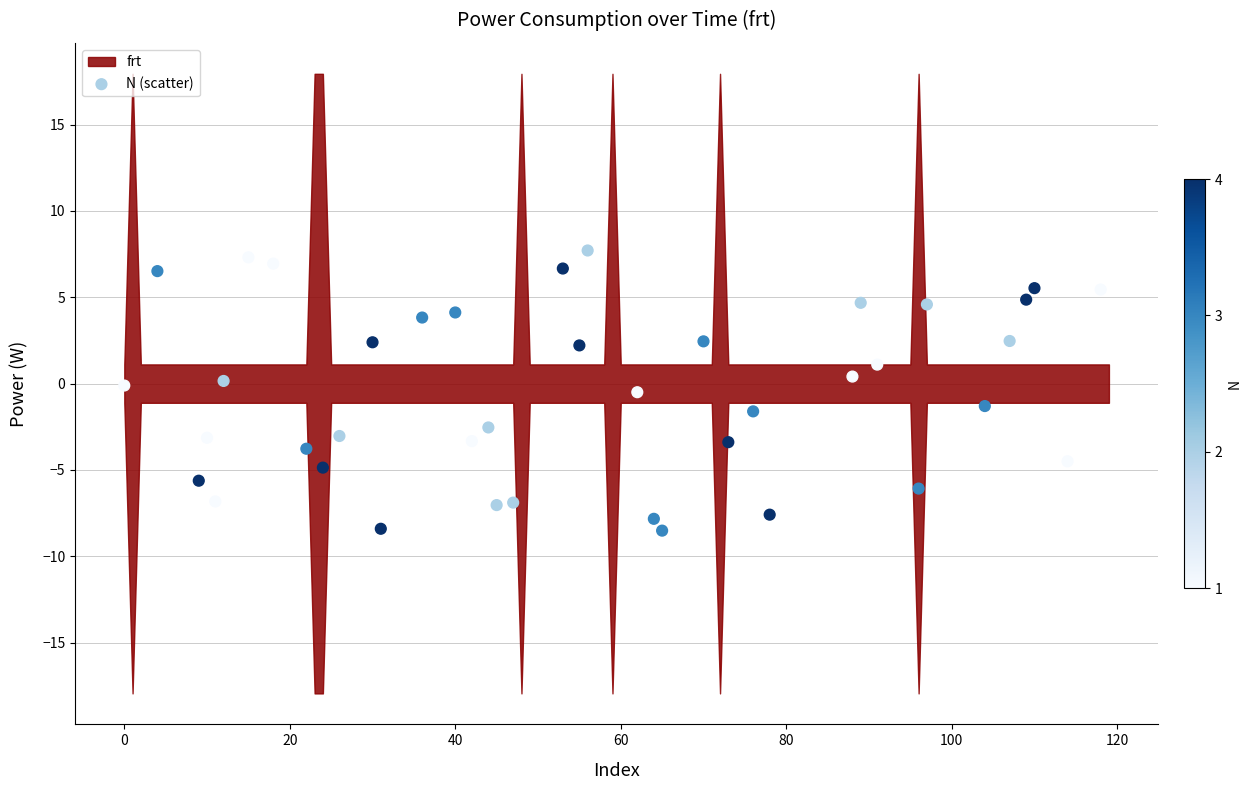

What is the range of X values (max minus min)?

118.0